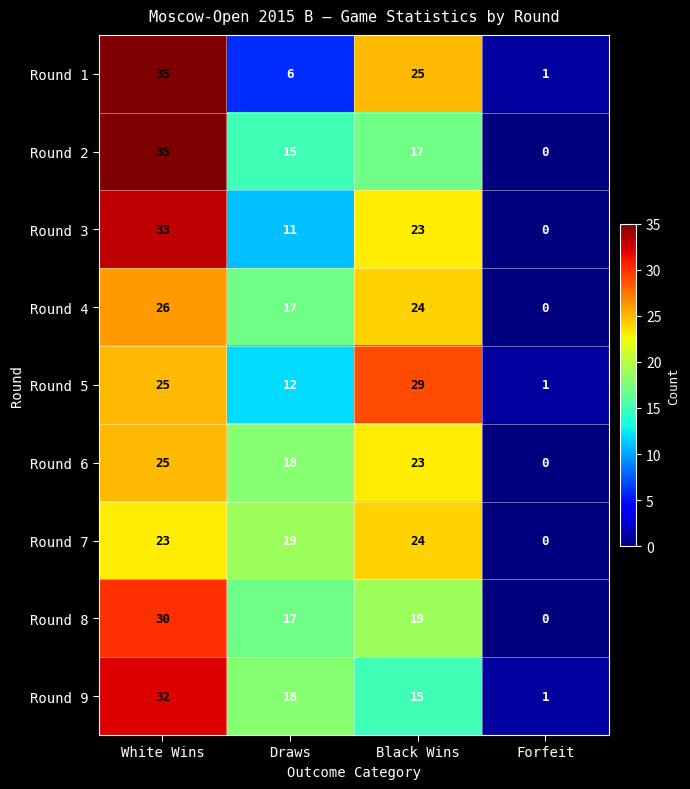

How many positive values does the Round 7 series have?

3